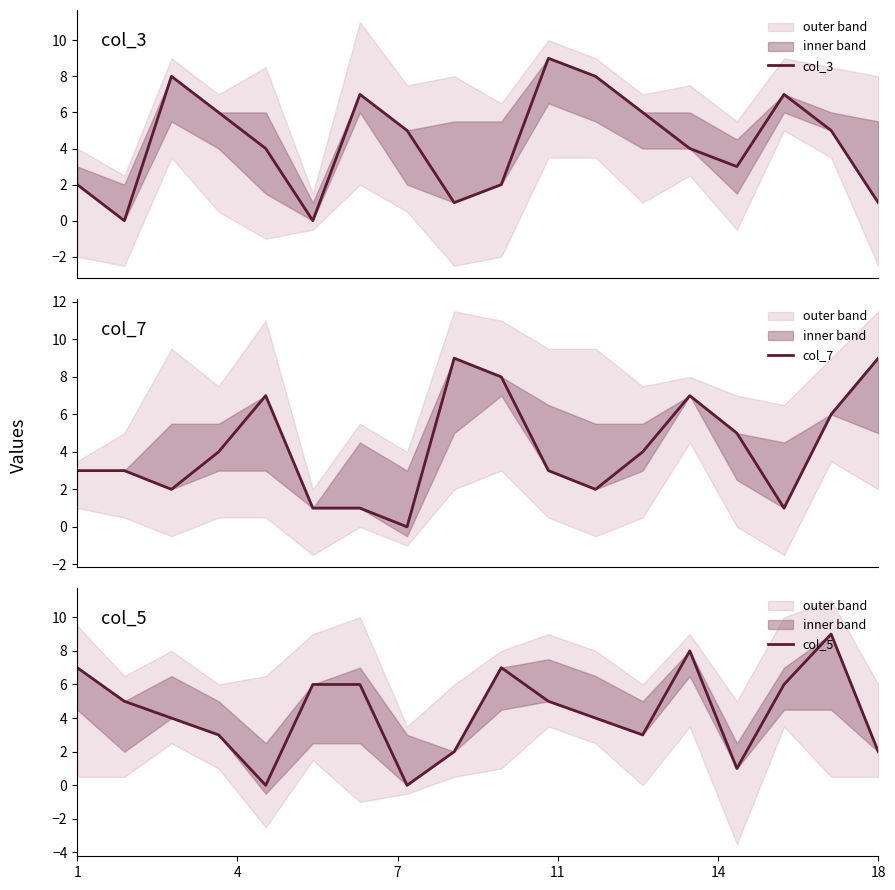

List the series in order of their peak value, highest first.

col_3, col_7, col_5